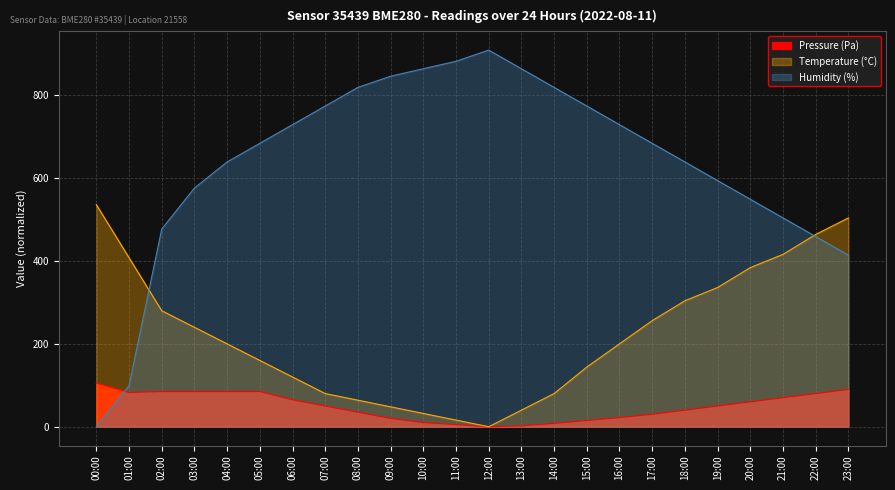

Between 03:00 and 05:00, which is larger?

03:00